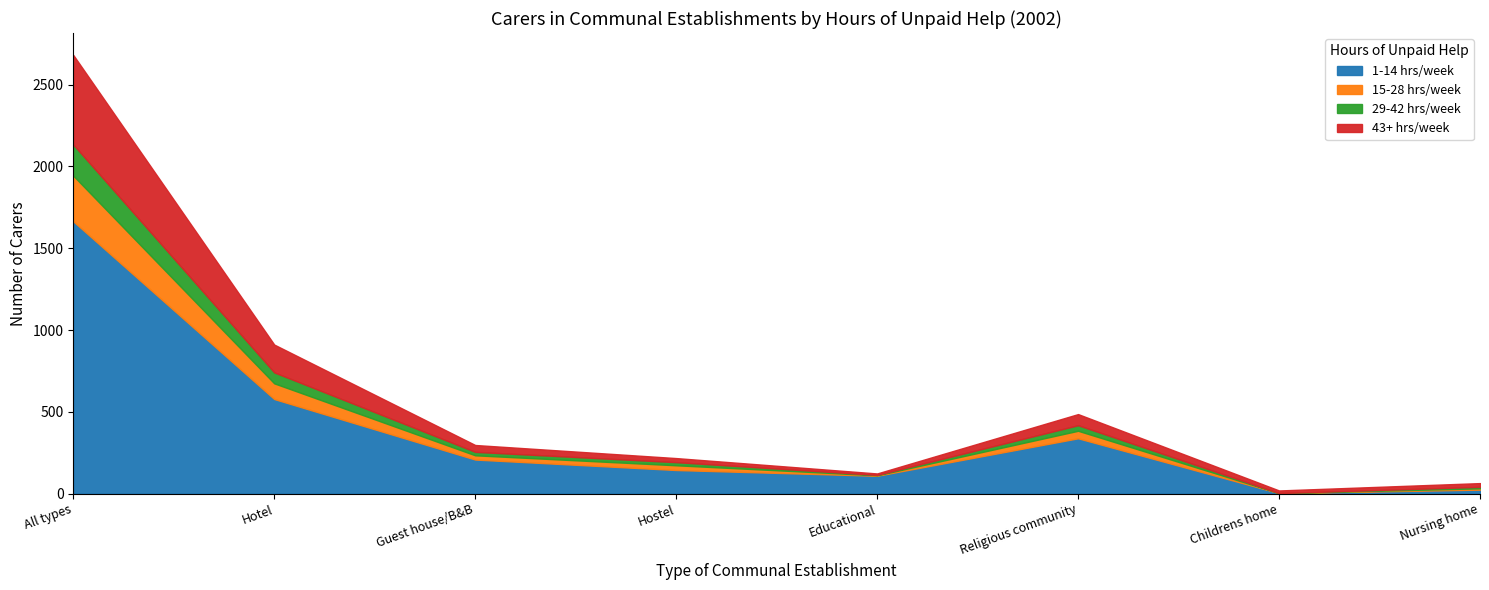

Is the value of 1-14 hrs/week at Educational greater than the value of 15-28 hrs/week at Childrens home?

Yes